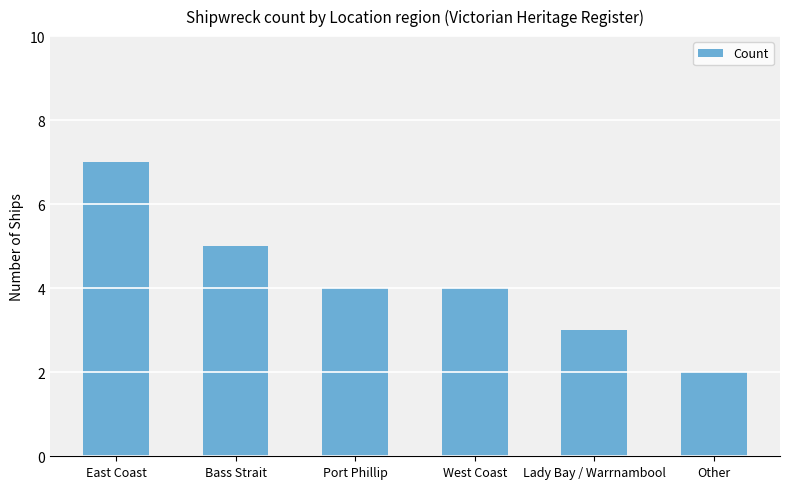

What is the difference between the second highest and second lowest values?

2